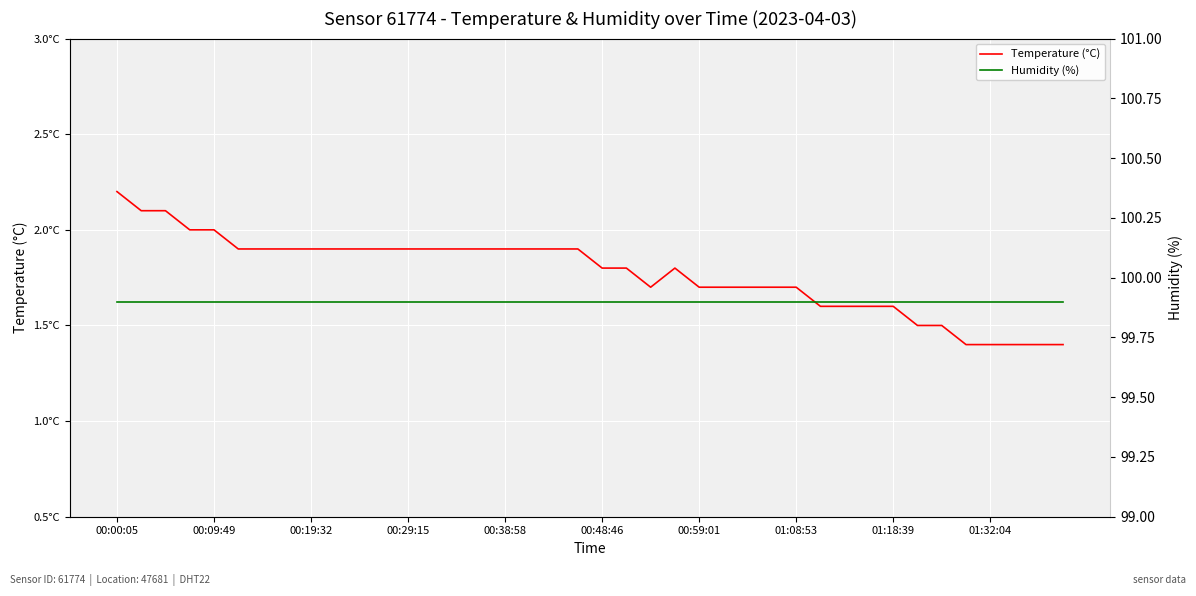

How many Temperature (°C) values are between 1 and 2?

37